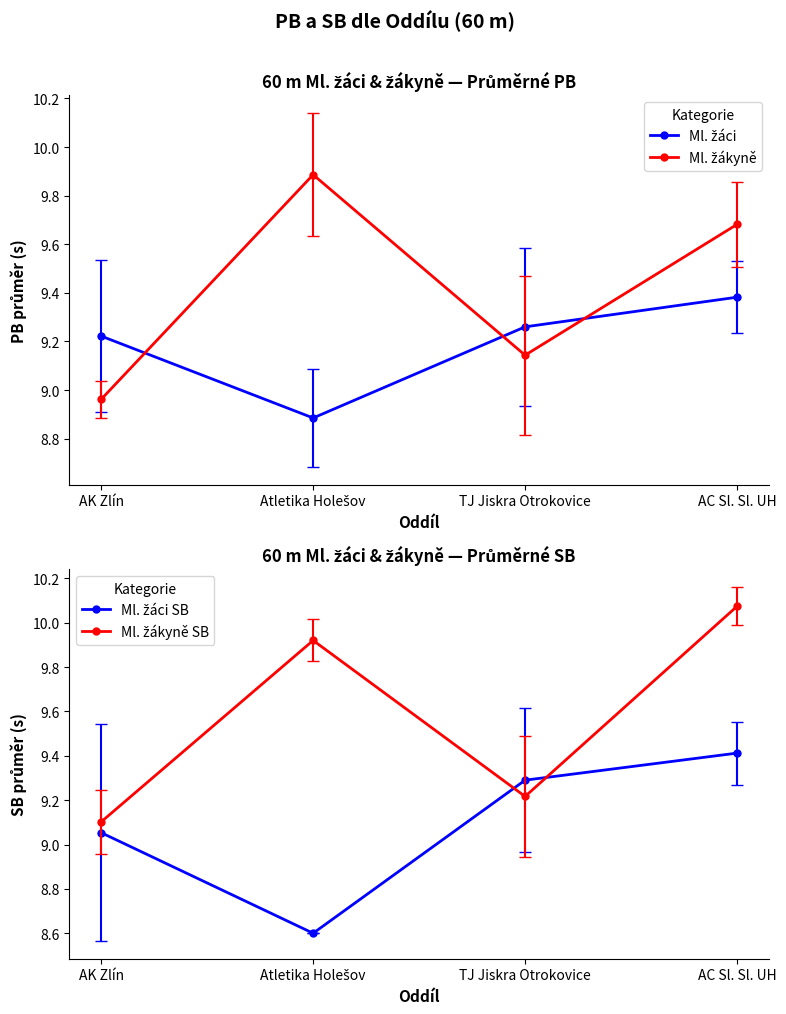

Is the value of Ml. žáci at Atletika Holešov greater than the value of Ml. žáci SB at AC Sl. Sl. UH?

No